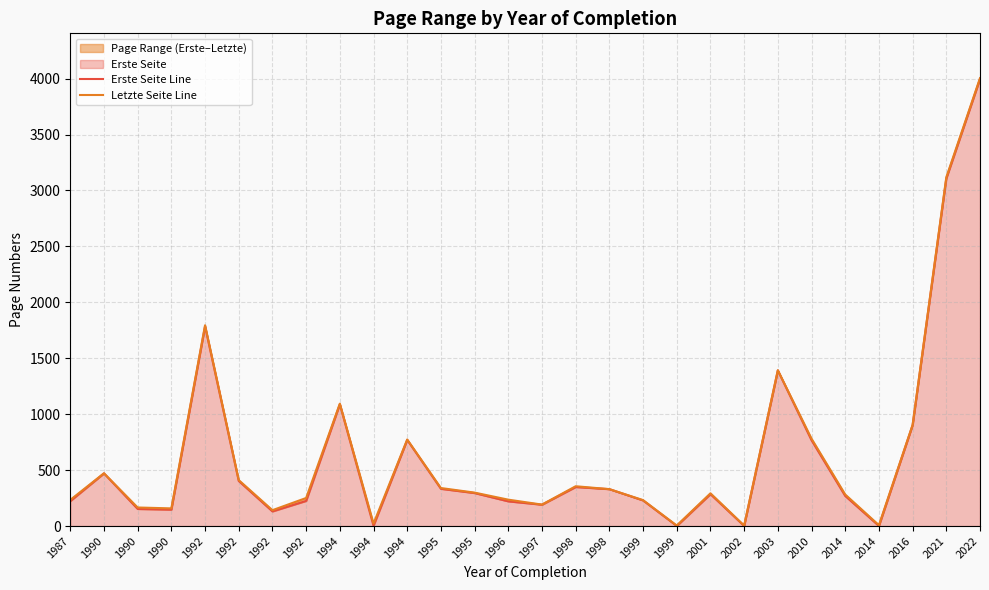

At which category is the sum across all series the highest?

2022